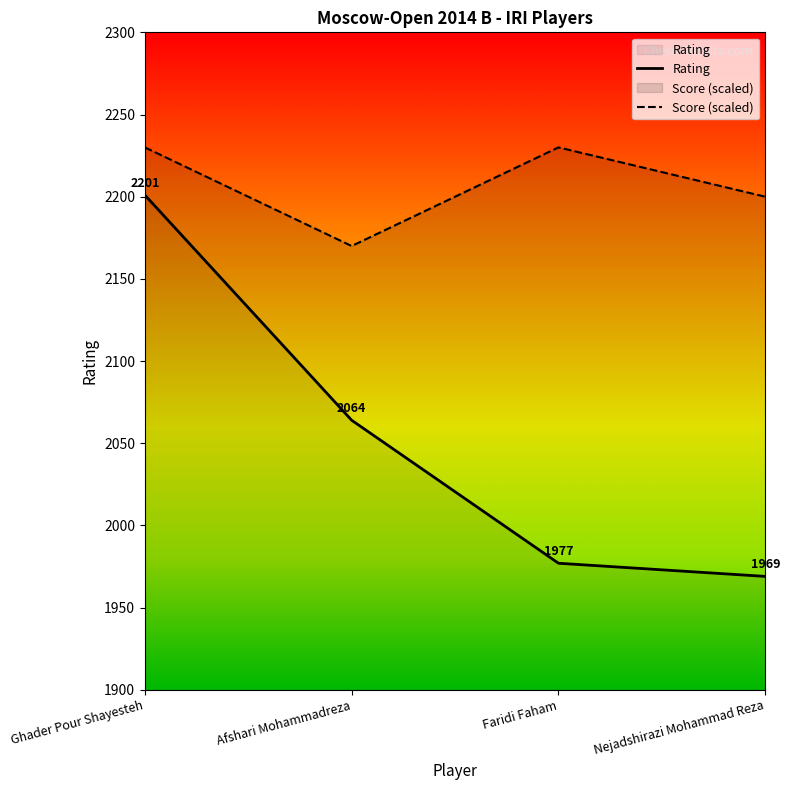

How many data points are less than 2064?

2